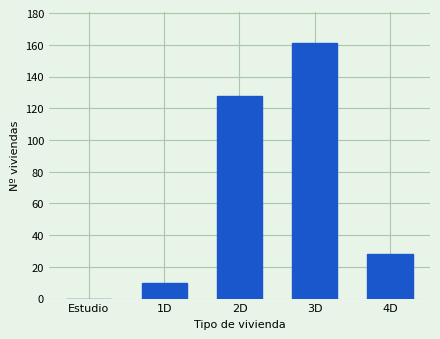

Reading left to right, extract all data points from this chart.

Estudio=0	1D=10	2D=128	3D=161	4D=28